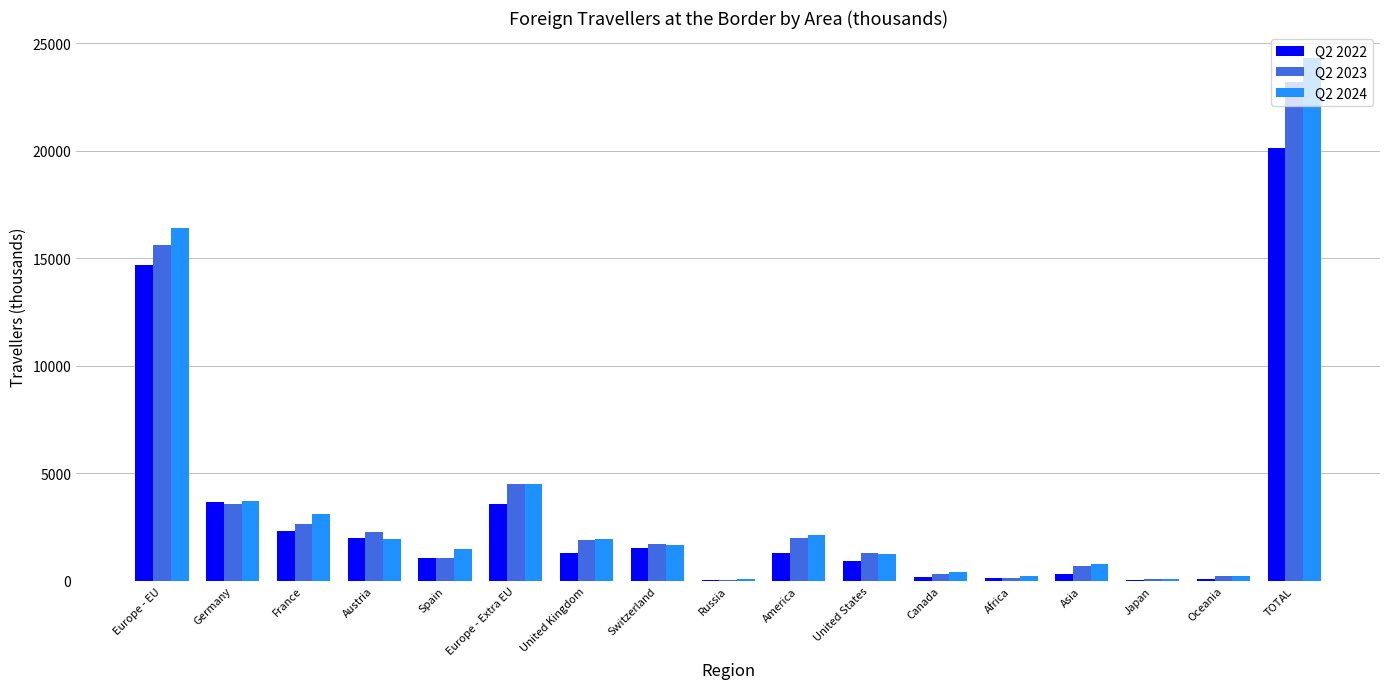

What is the greatest value displayed?

24305.6